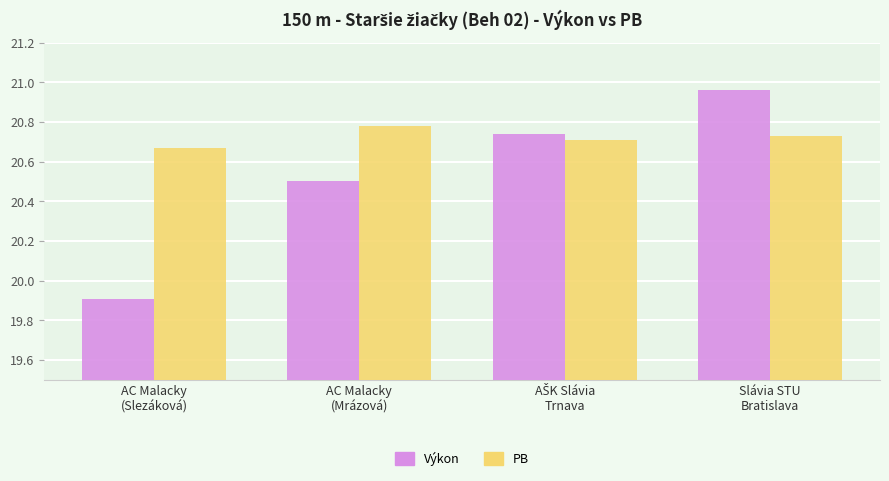

Are the bars grouped side by side (vs. stacked)?

Yes